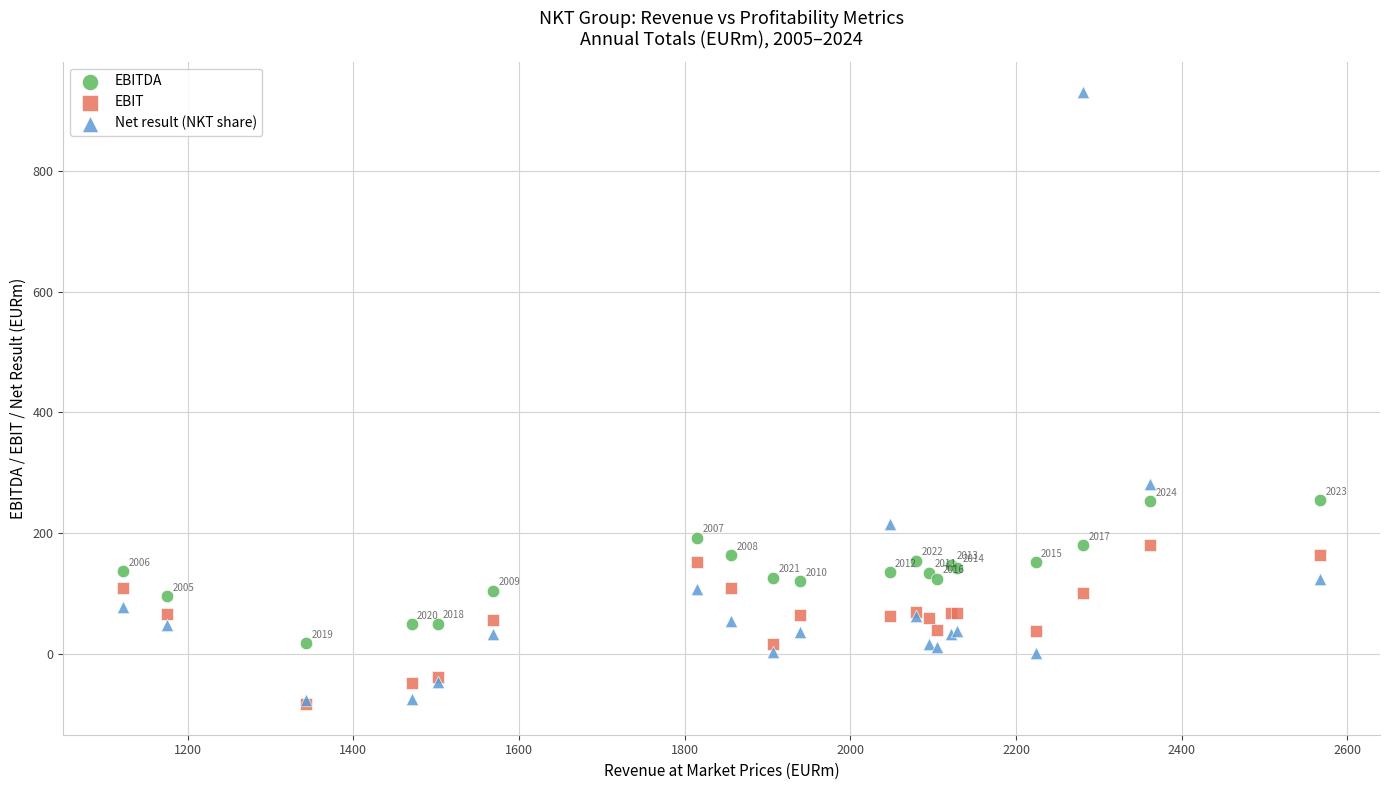

Across all series, what Y value is closest to 423?

281.0